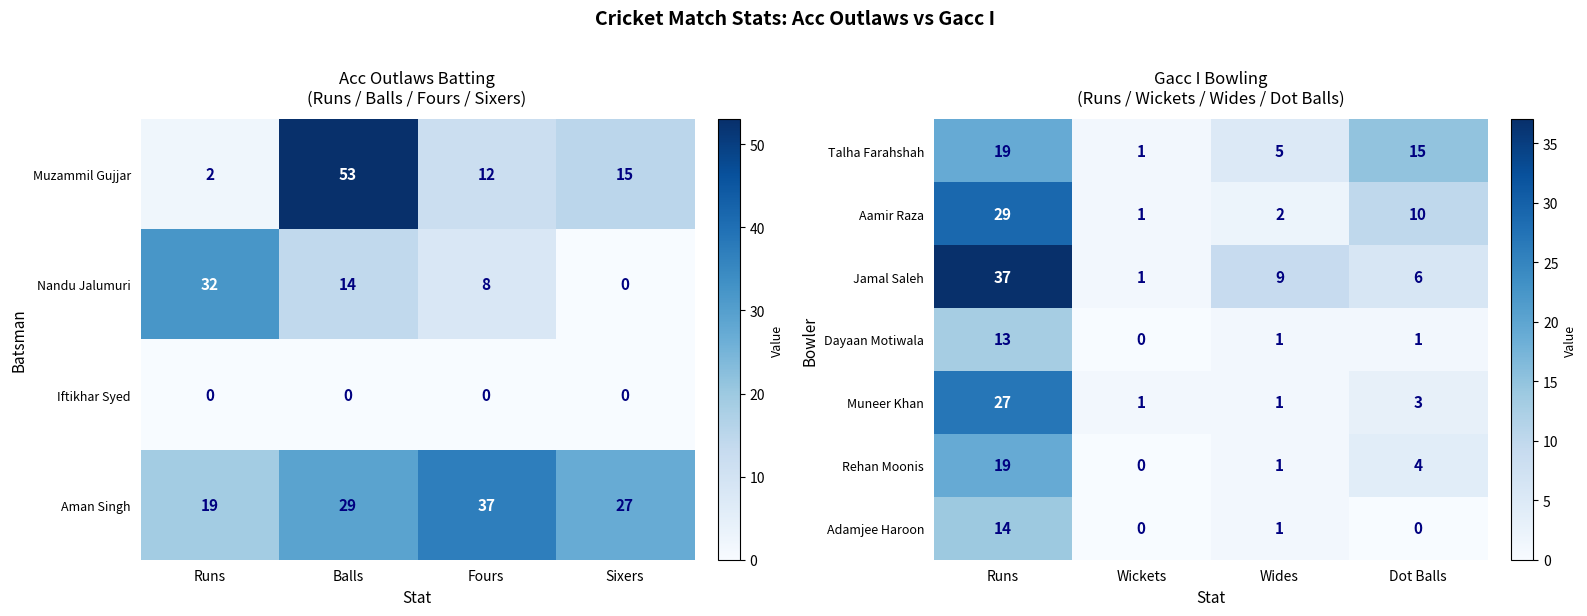

How many data points does each series have?

4